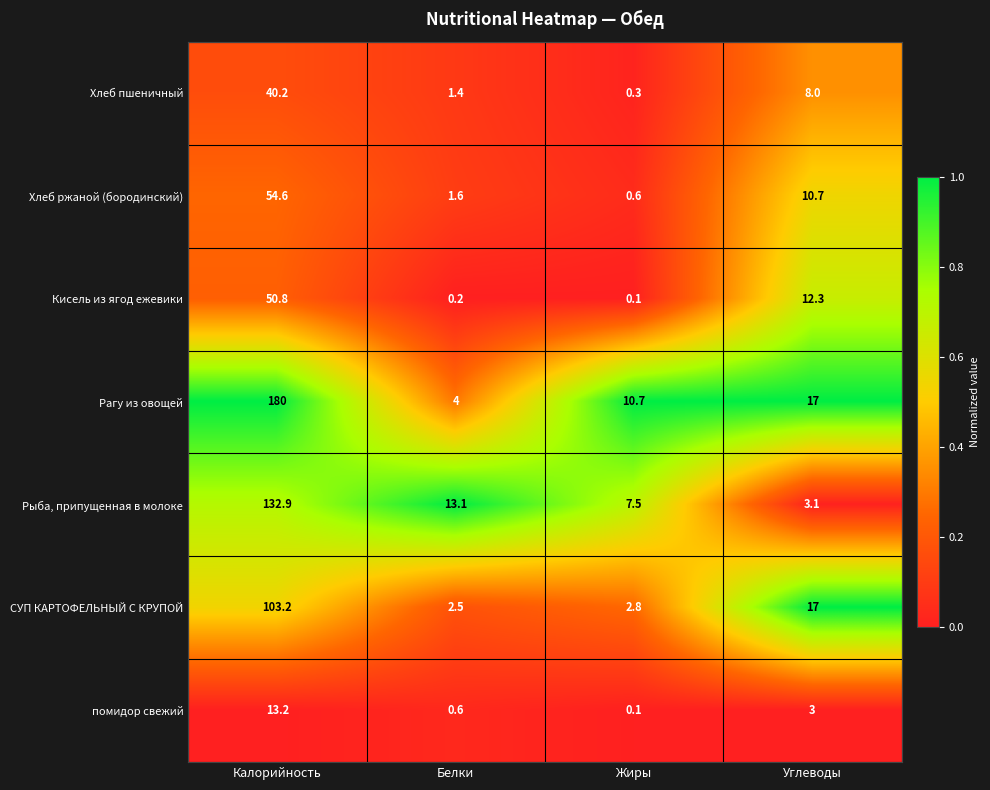

The value of Рагу из овощей at Углеводы is 25.1. True or false?

False